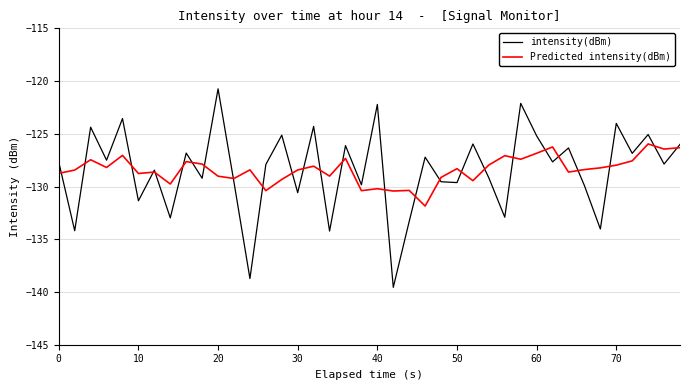

Which series has the widest spread of values?

intensity(dBm)